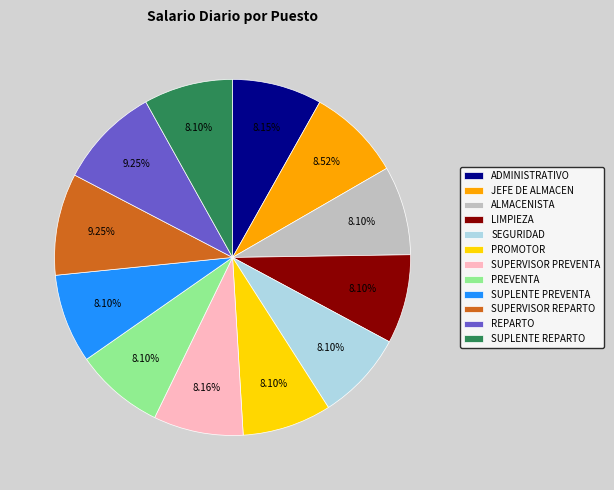

To the nearest percent, what percentage of the pie is JEFE DE ALMACEN?

9%